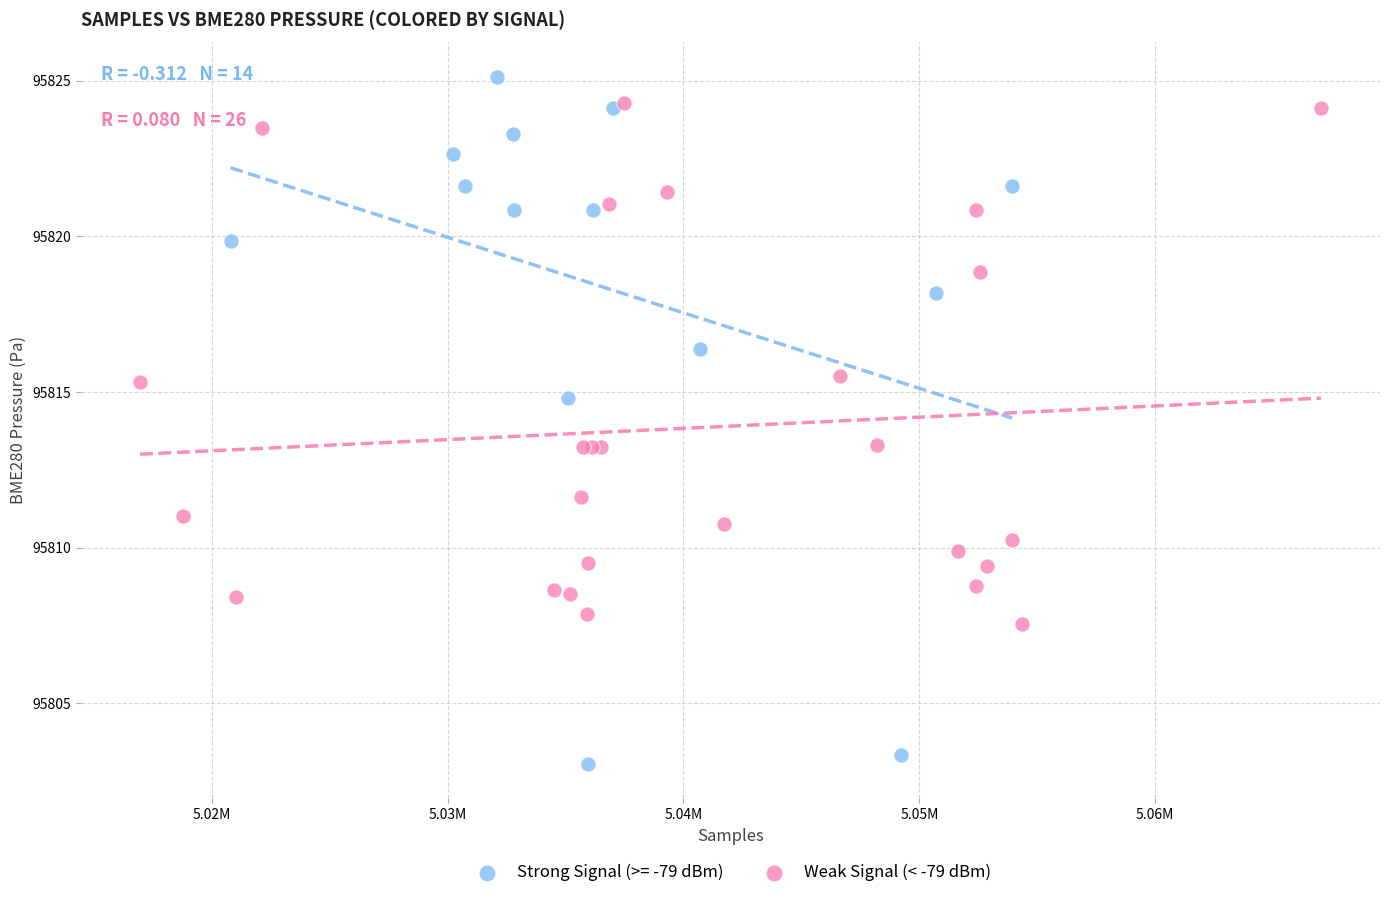

What are all the series names shown in the legend?

Strong Signal (>= -79 dBm), Weak Signal (< -79 dBm)